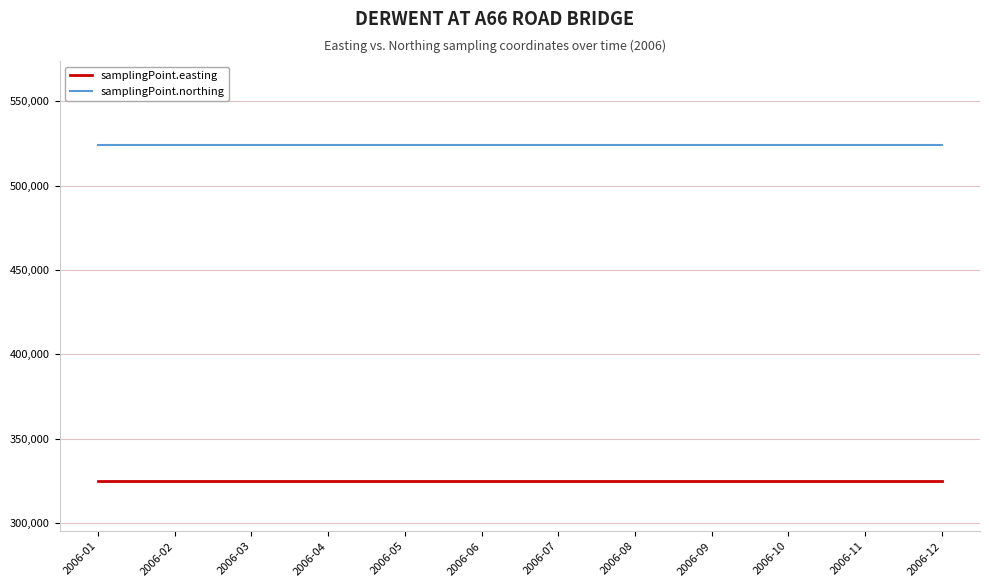

The value of samplingPoint.easting at 2006-12 is 488798. True or false?

False